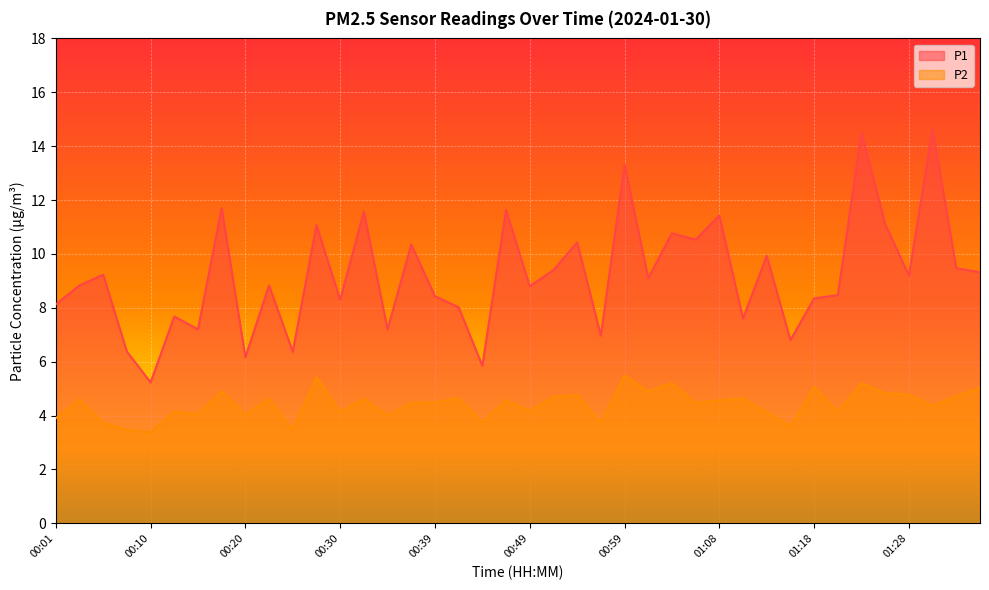

What is the spread (max minus min) of values at 01:06?

6.1